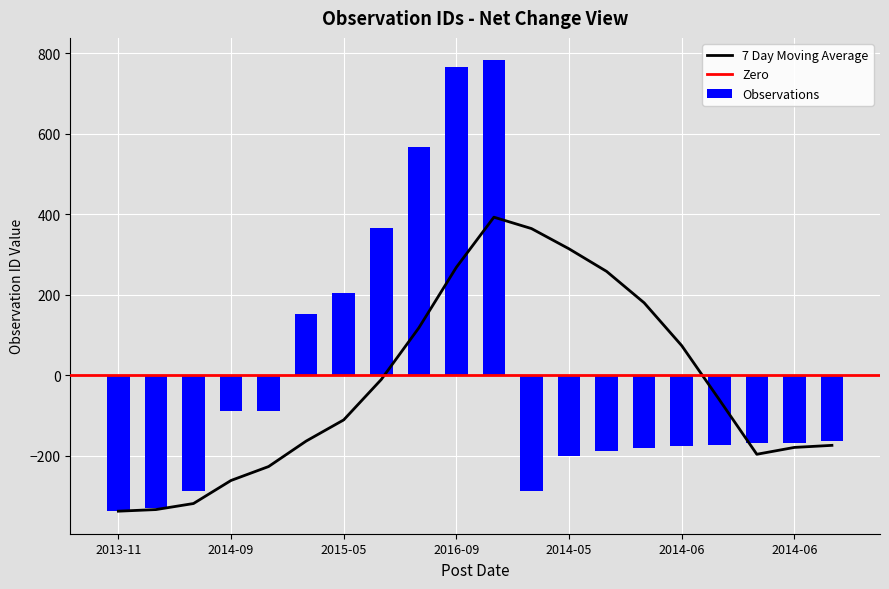

Reading left to right, extract all data points from this chart.

-337.3	-329.3	-288.3	-89.3	-88.3	152.7	204.7	364.7	567.7	764.7	781.7	-286.3	-199.3	-187.3	-181.3	-176.3	-173.3	-168.3	-167.3	-163.3